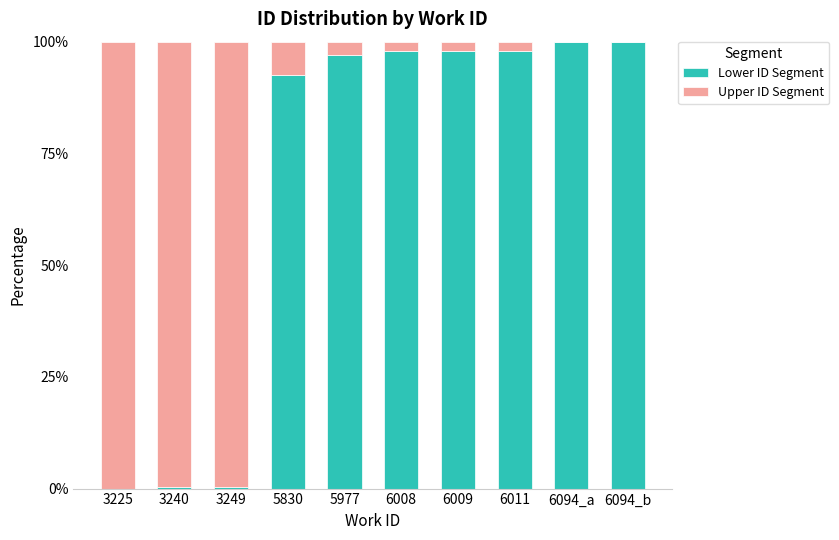

What is the total value across all series at 6094_b?

100.0